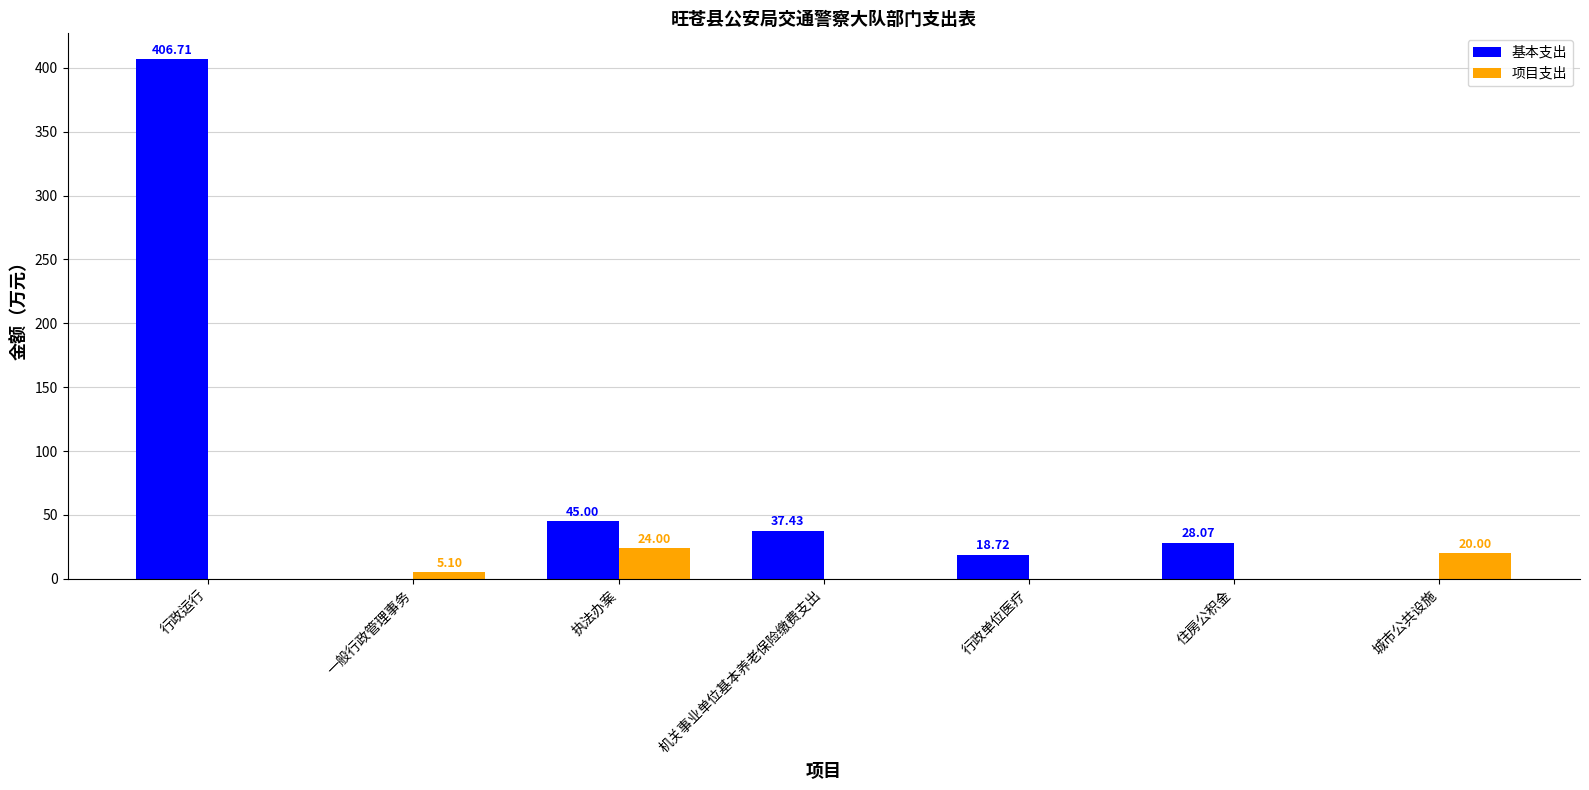

The value of 基本支出 at 住房公积金 is 5.9. True or false?

False